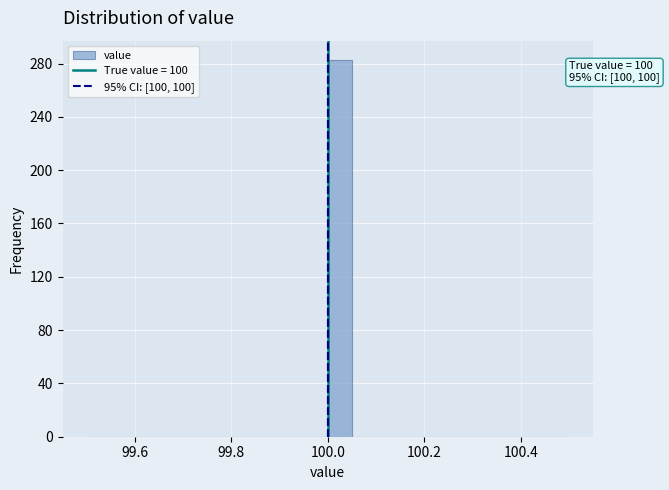

Read against the x-axis, roughly where is the centre of the tallest bar?

100.02